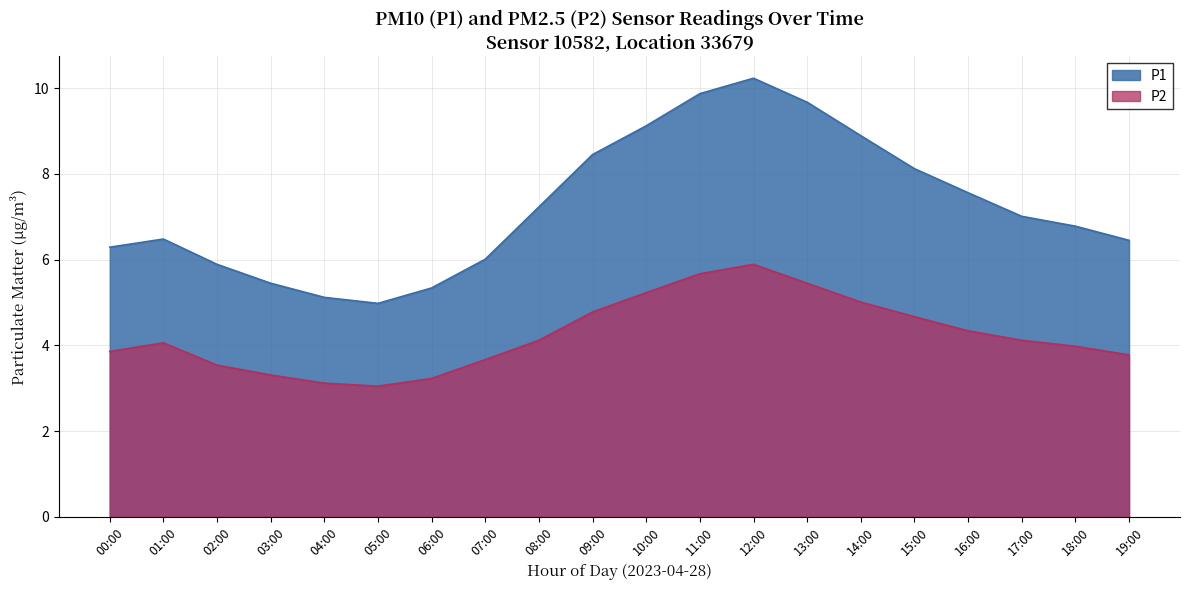

True or false: P2 and P1 intersect in this chart.

False